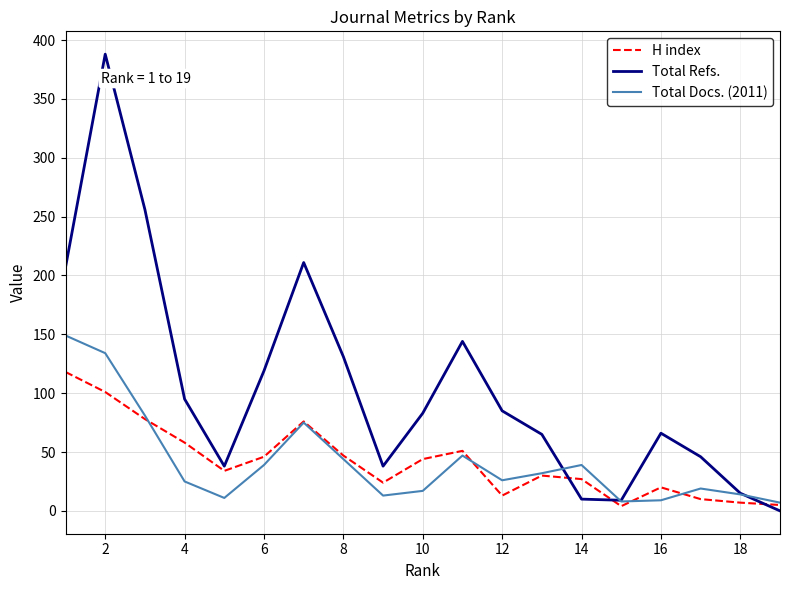

Which series has the widest spread of values?

Total Refs.